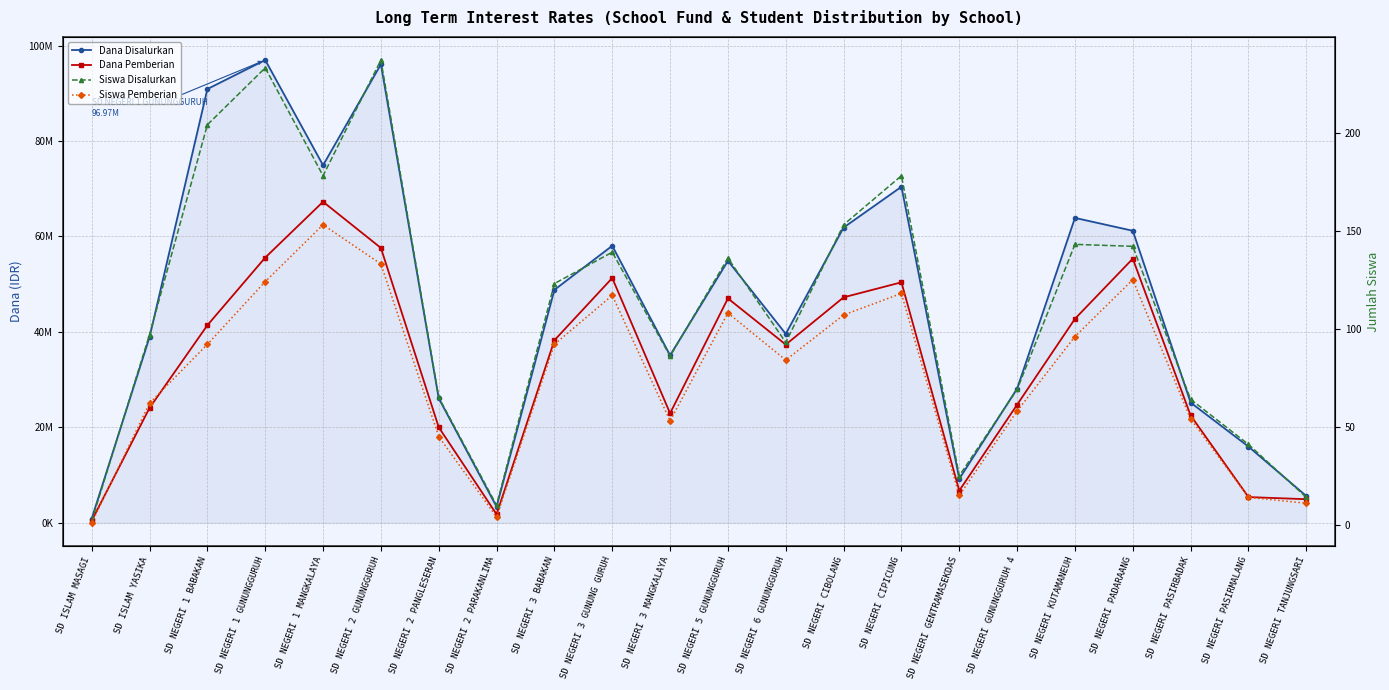

The value of Siswa Pemberian at SD NEGERI 6 GUNUNGGURUH is 84. True or false?

True